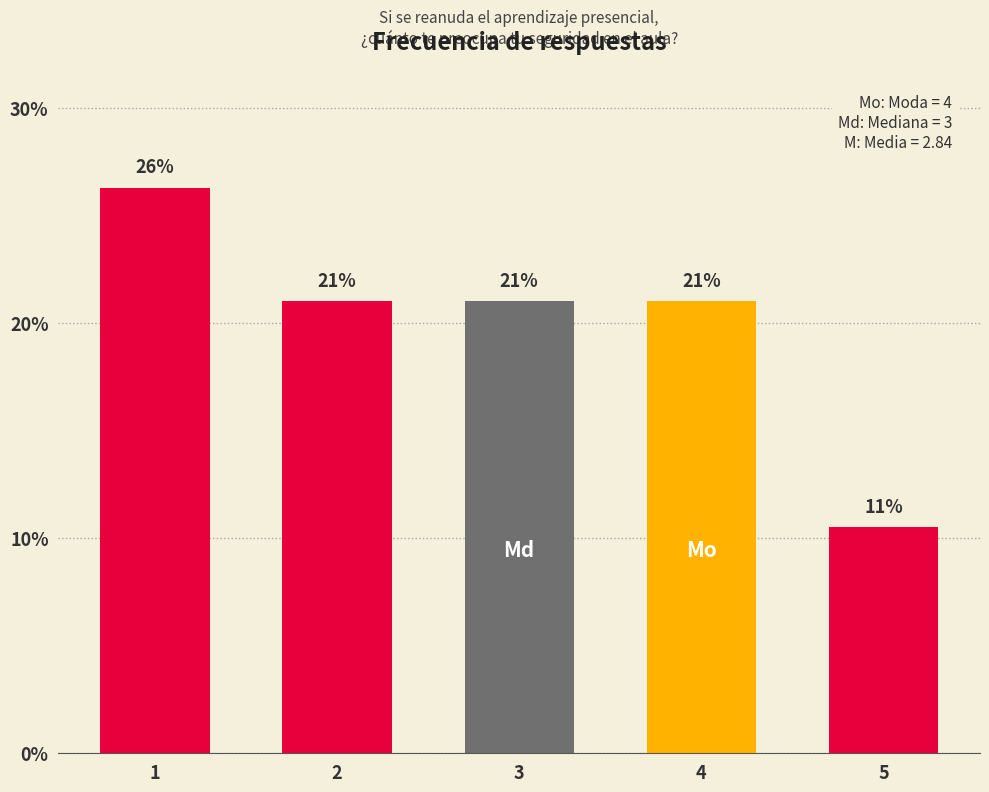

Which label corresponds to the largest value in the chart?

1